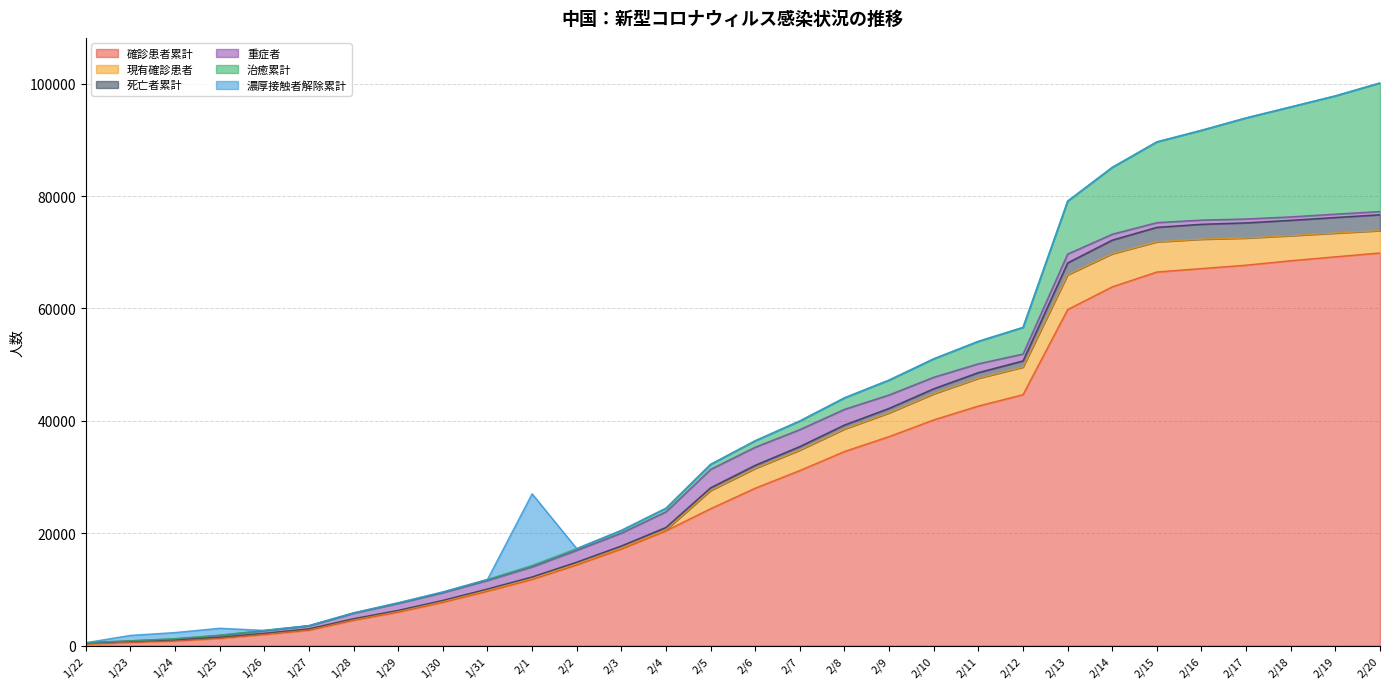

True or false: 現有確診患者 and 確診患者累計 cross at least once.

False